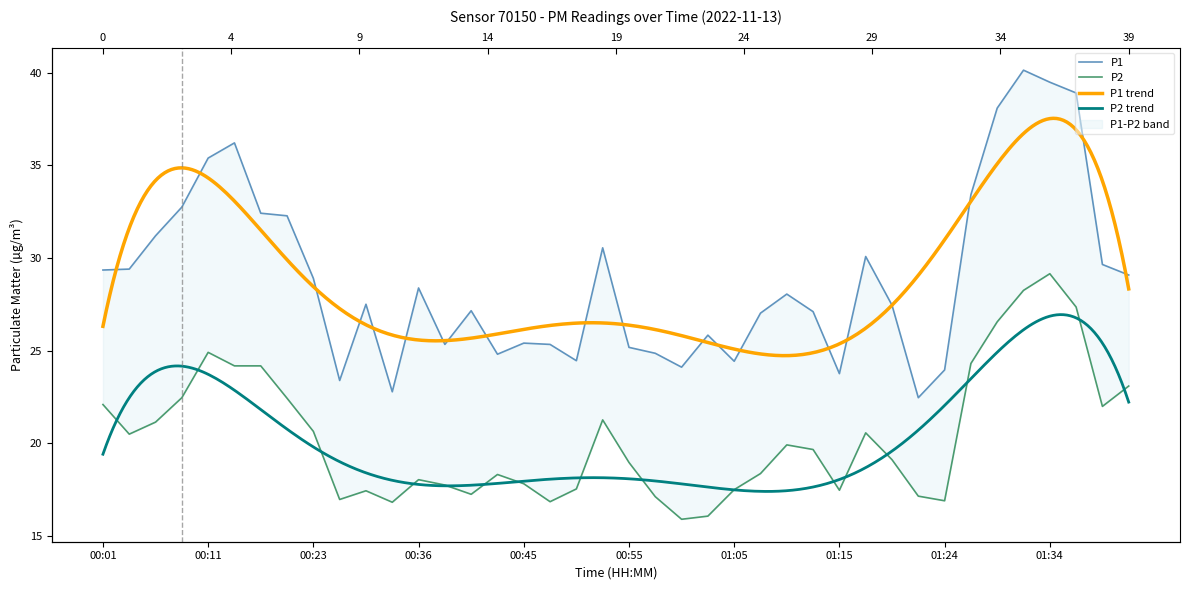

What position from the right is 00:36?

28